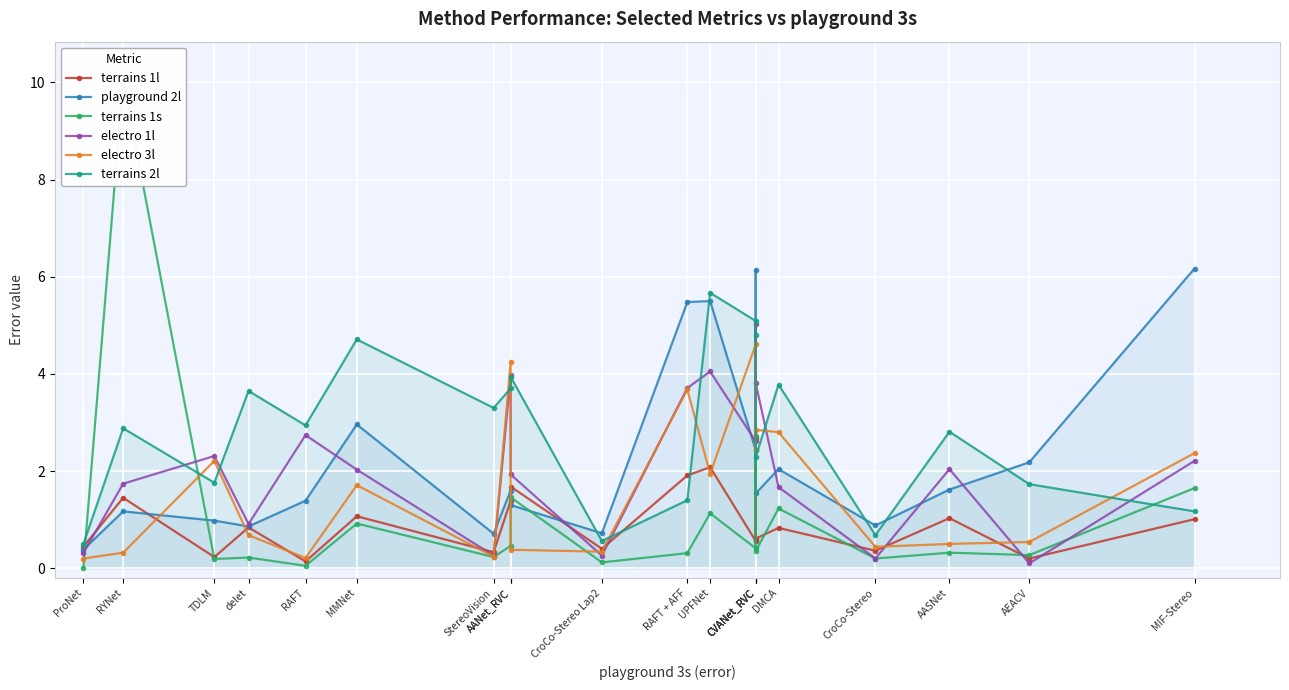

Which series changed the most between CroCo-Stereo Lap2 and MIF-Stereo?

playground 2l